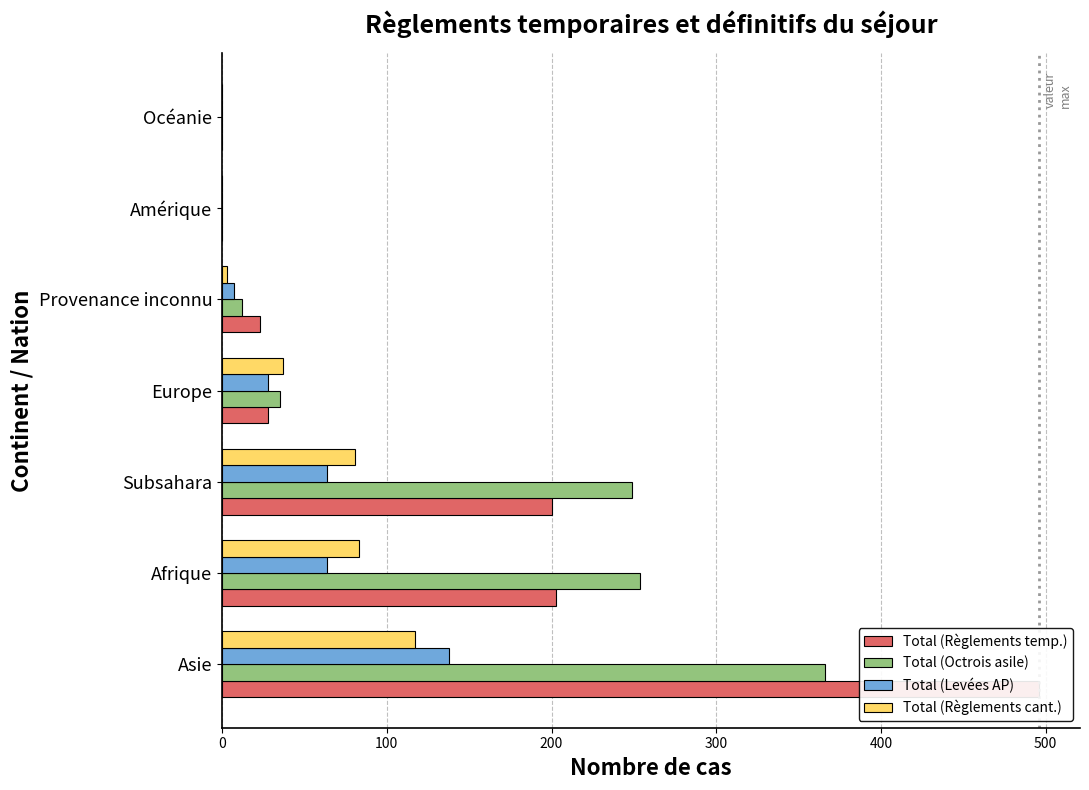

List the series in order of their peak value, highest first.

Total (Règlements temp.), Total (Octrois asile), Total (Levées AP), Total (Règlements cant.)